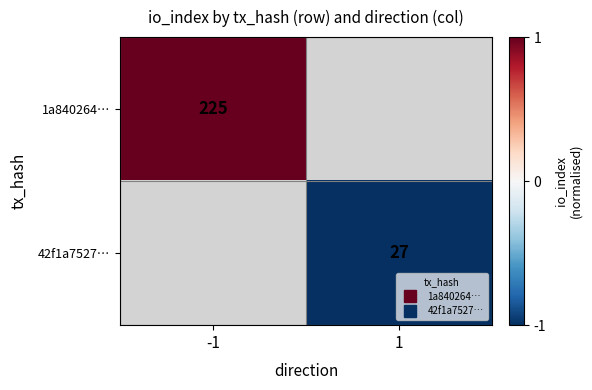

Where is 1a840264… nearest to the value 1?

-1